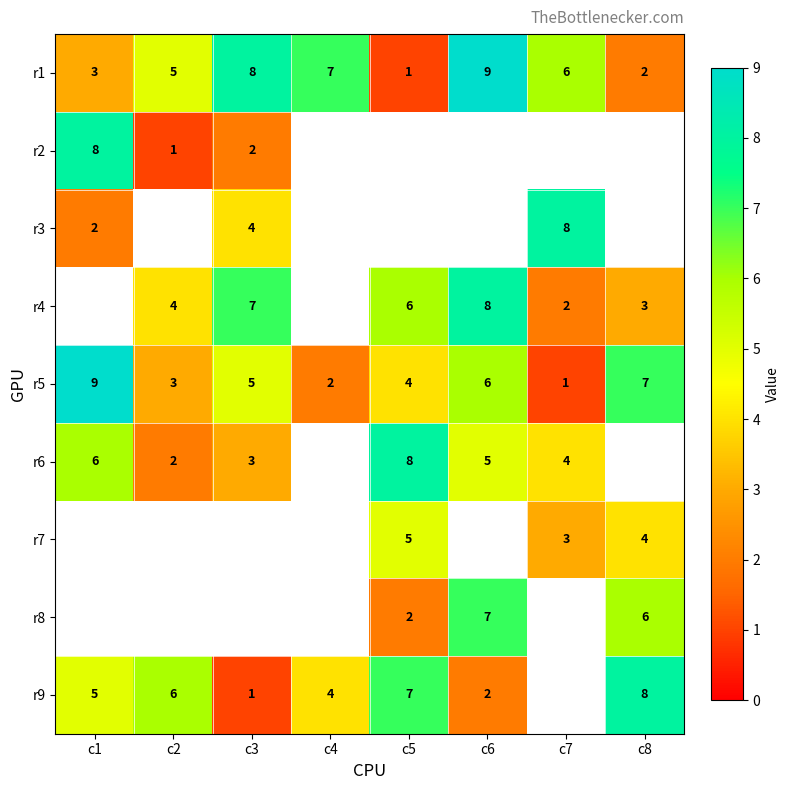

The r8 series shows 1 at c5. True or false?

False